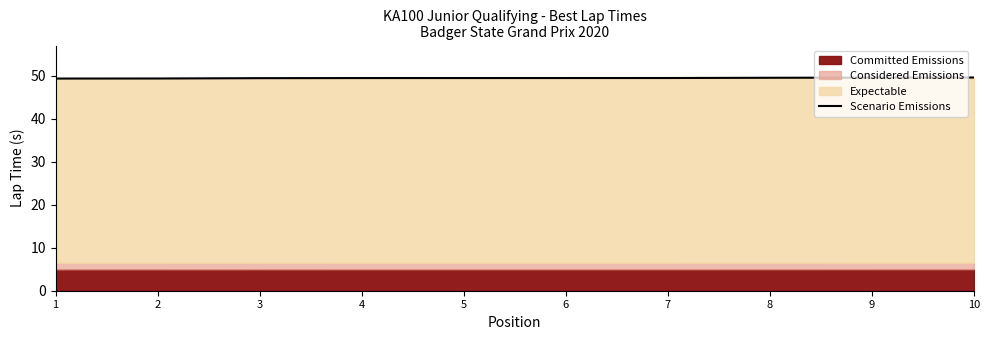

Which label corresponds to the largest value in the chart?

10